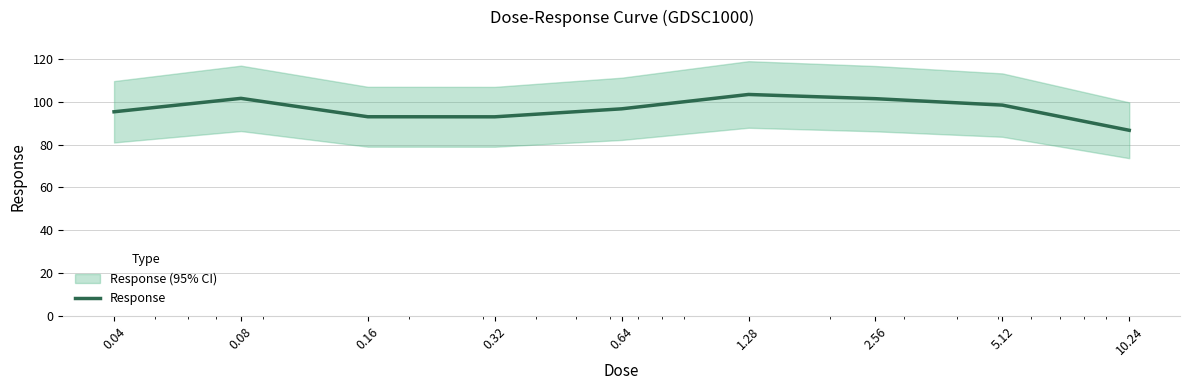

What is the change in value from 0.04 to 1.28?

+8.1